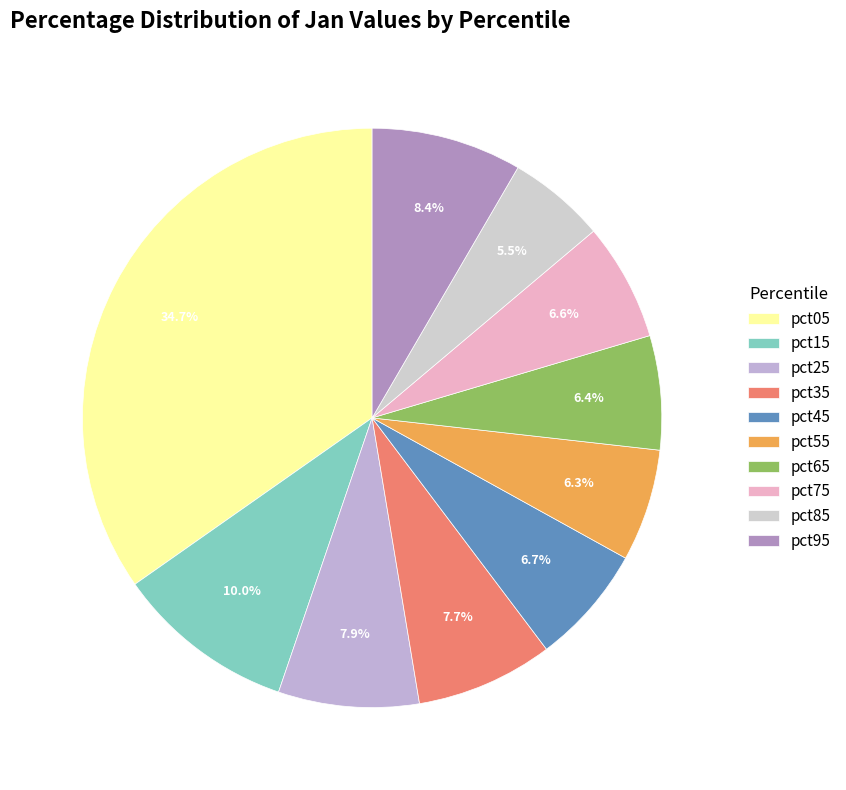

Which category has the biggest portion of the pie?

pct05